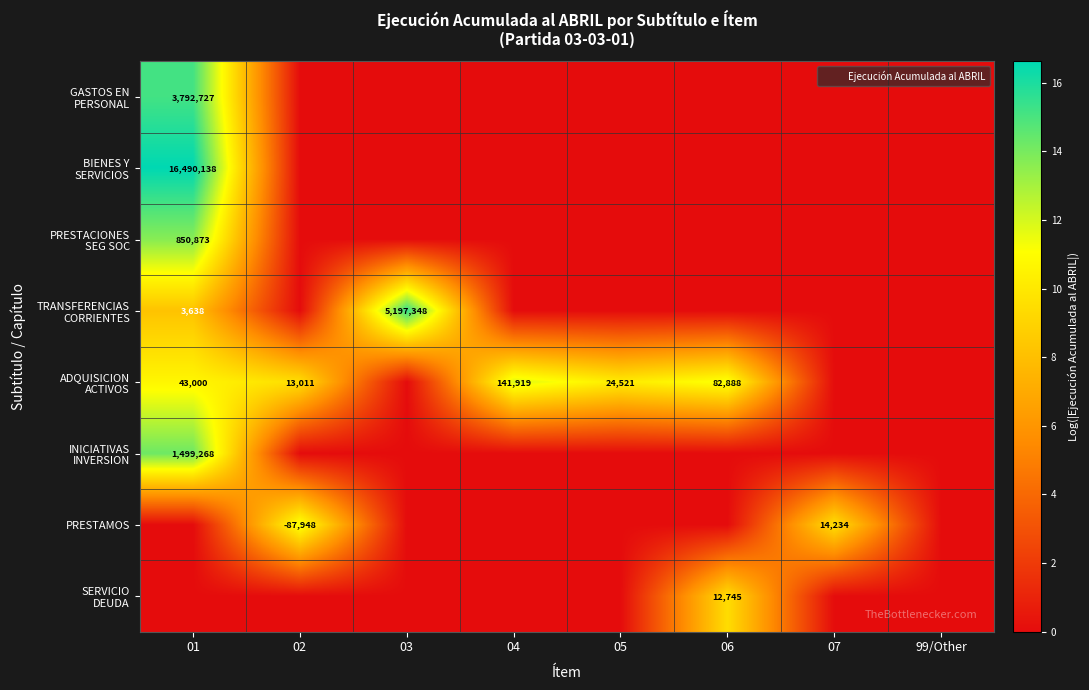

What is the difference between the highest and lowest values at 01?

16.6